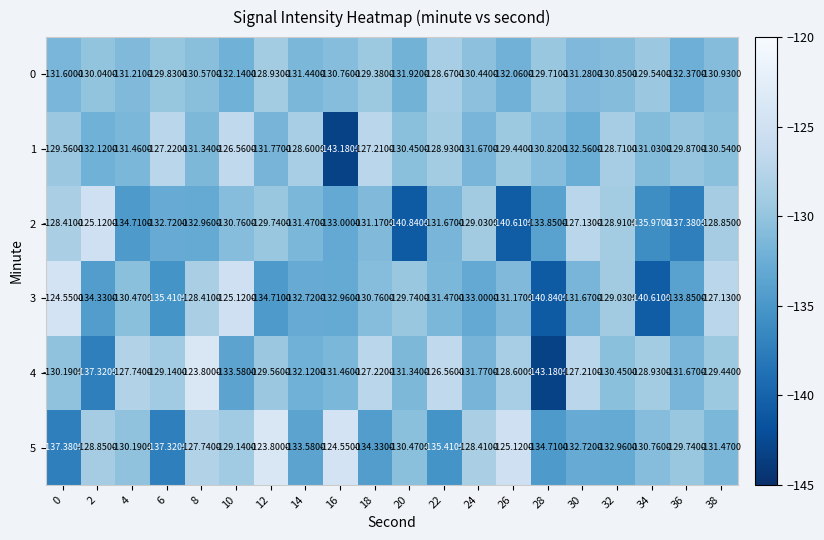

At which category is the sum across all series the highest?

8